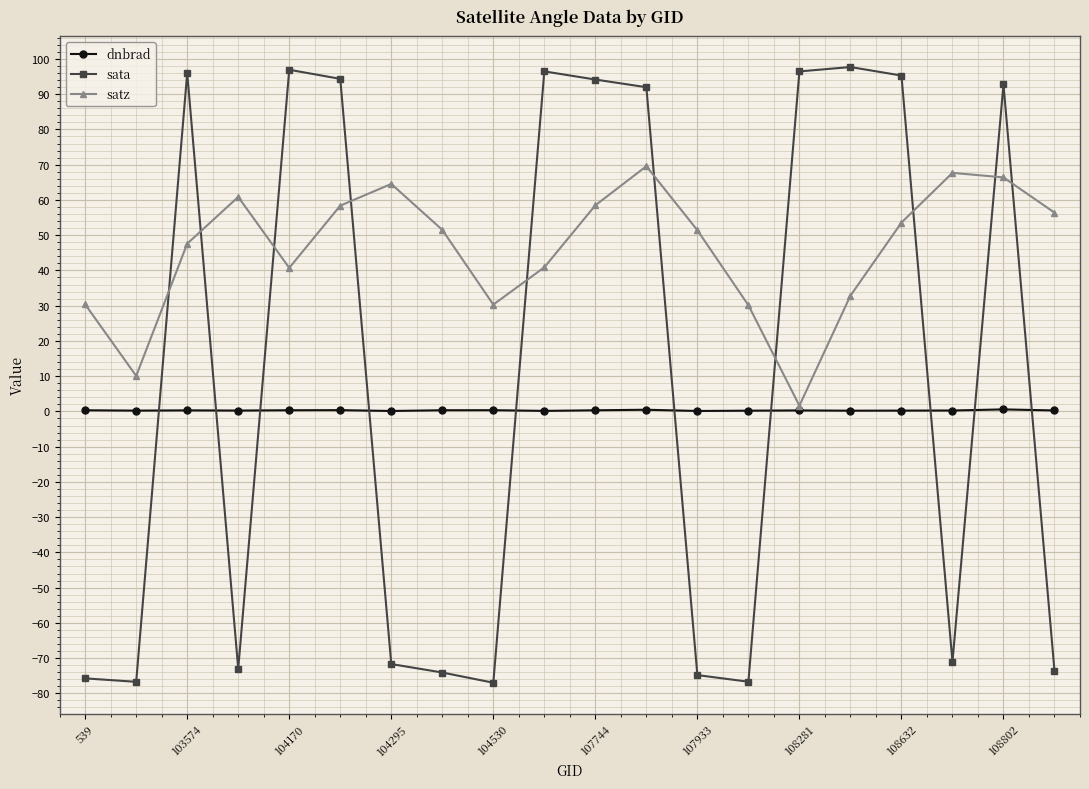

What is the value of the sata point at the 7th from the left?

-71.7